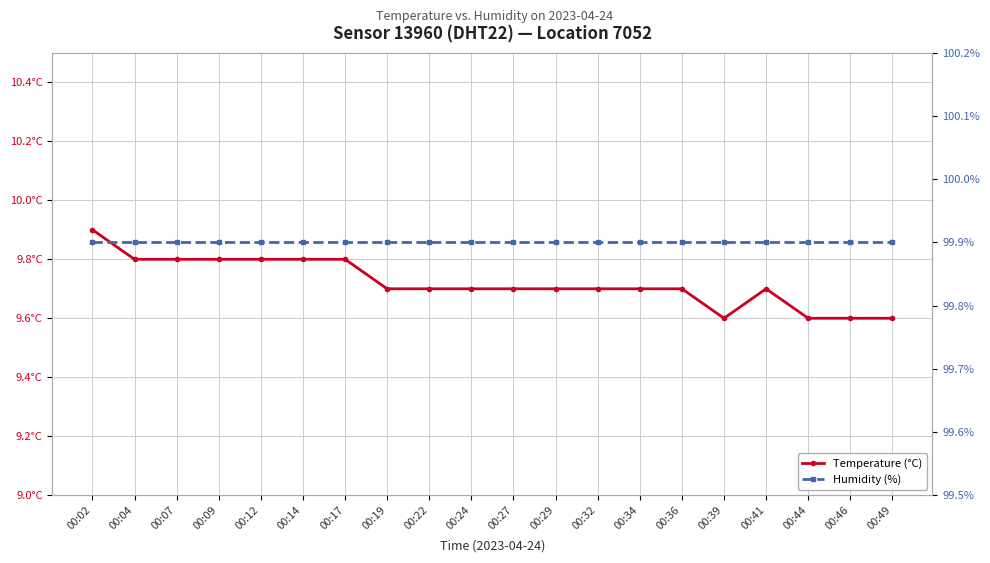

Rank the series by their average value, from highest to lowest.

Humidity (%), Temperature (°C)